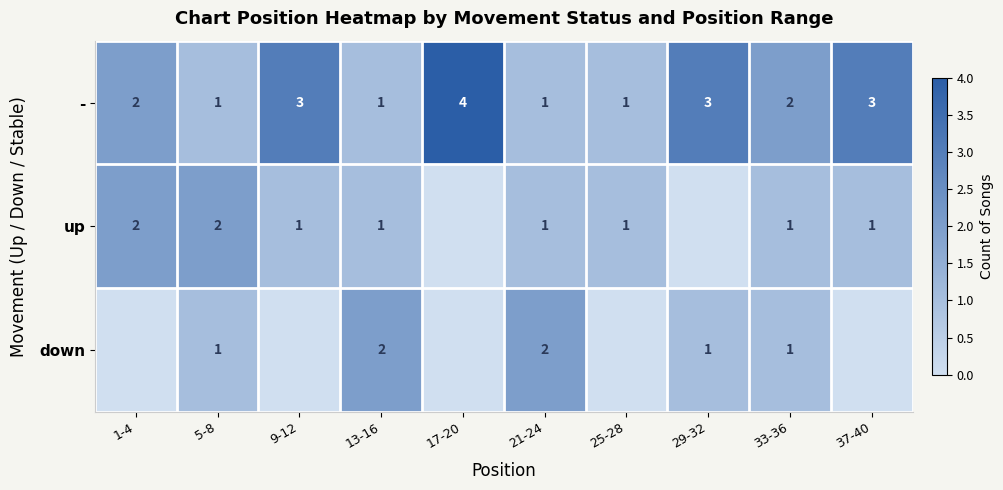

What is the spread (max minus min) of values at 25-28?

1